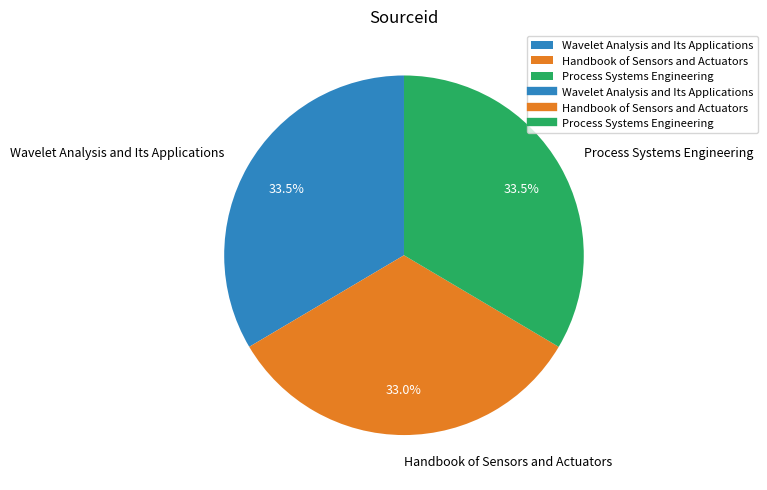

What is the smallest slice in the pie chart?

Handbook of Sensors and Actuators